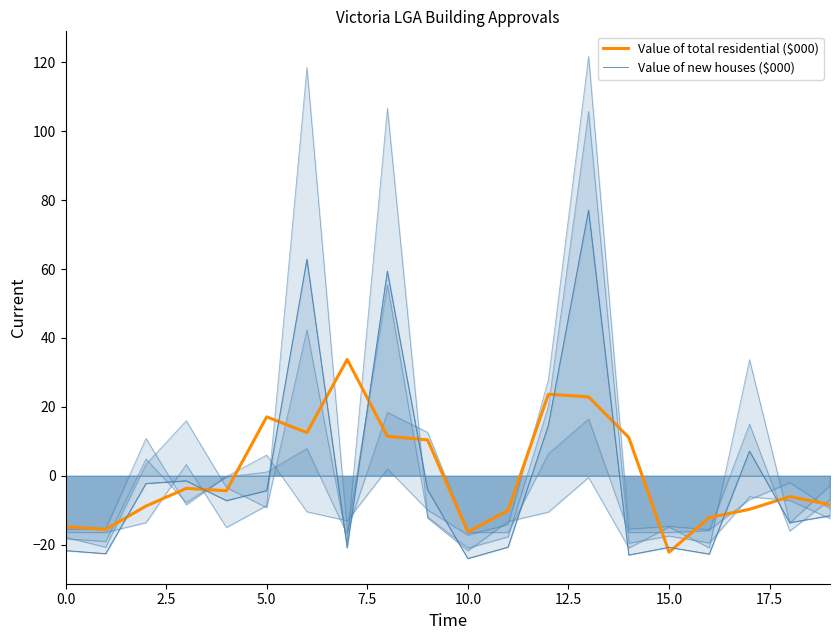

What are all the series names shown in the legend?

Value of total residential ($000), Value of new houses ($000)